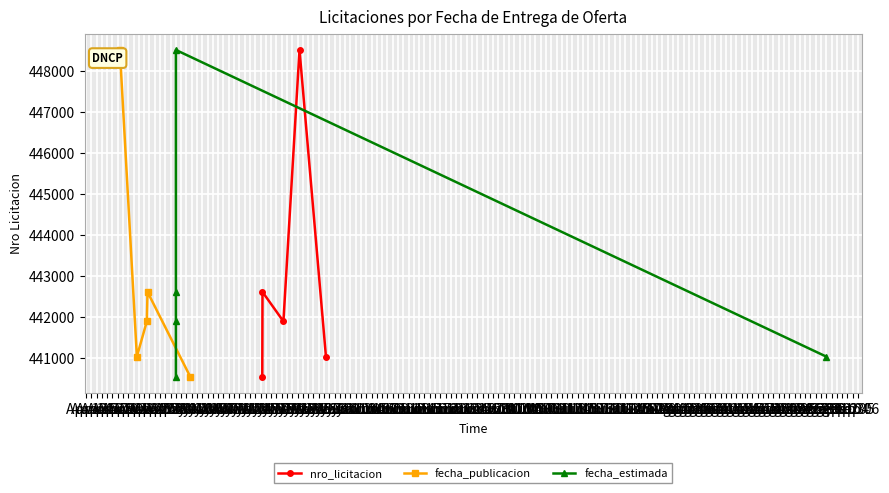

Rank the series by their maximum value, from lowest to highest.

nro_licitacion, fecha_publicacion, fecha_estimada